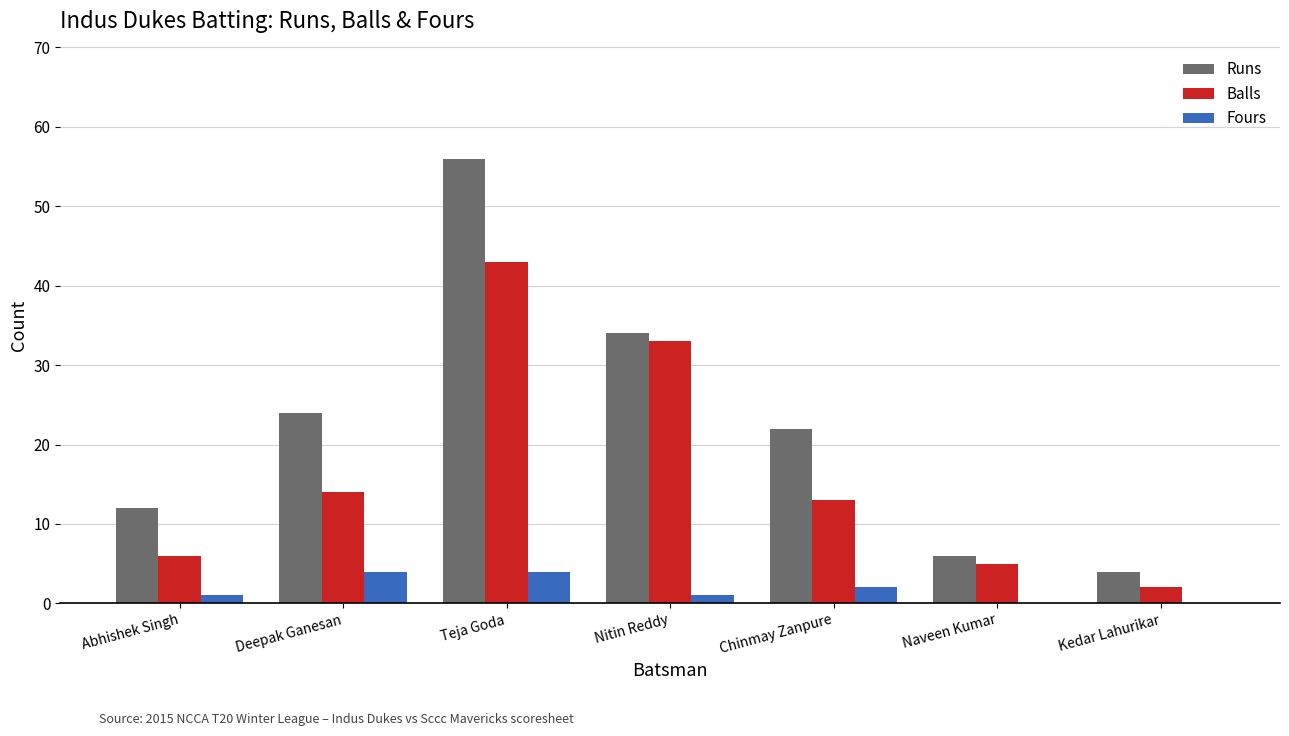

What is the spread (max minus min) of values at Chinmay Zanpure?

20